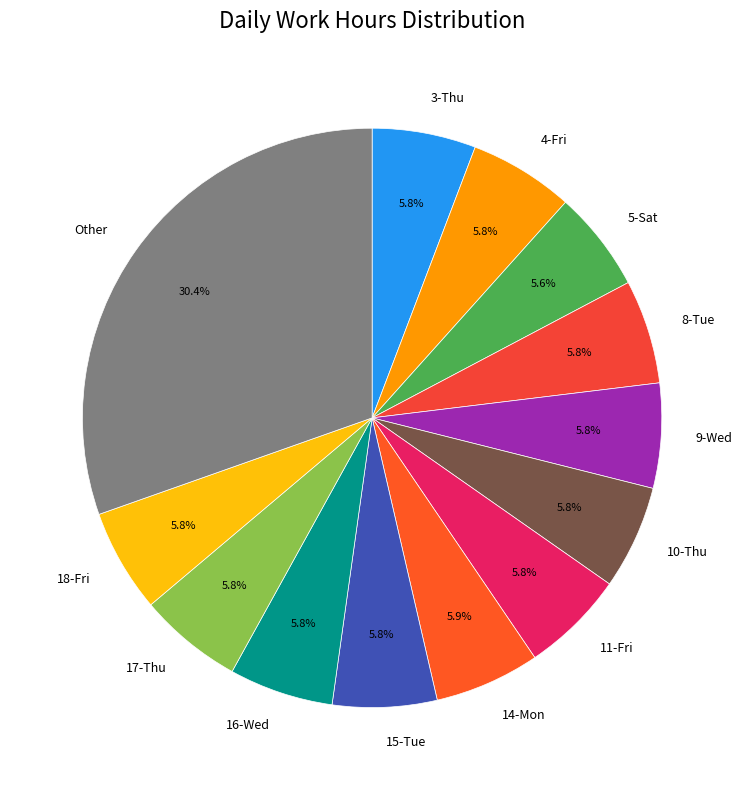

What percentage do 5-Sat and 10-Thu together represent?

11.4%